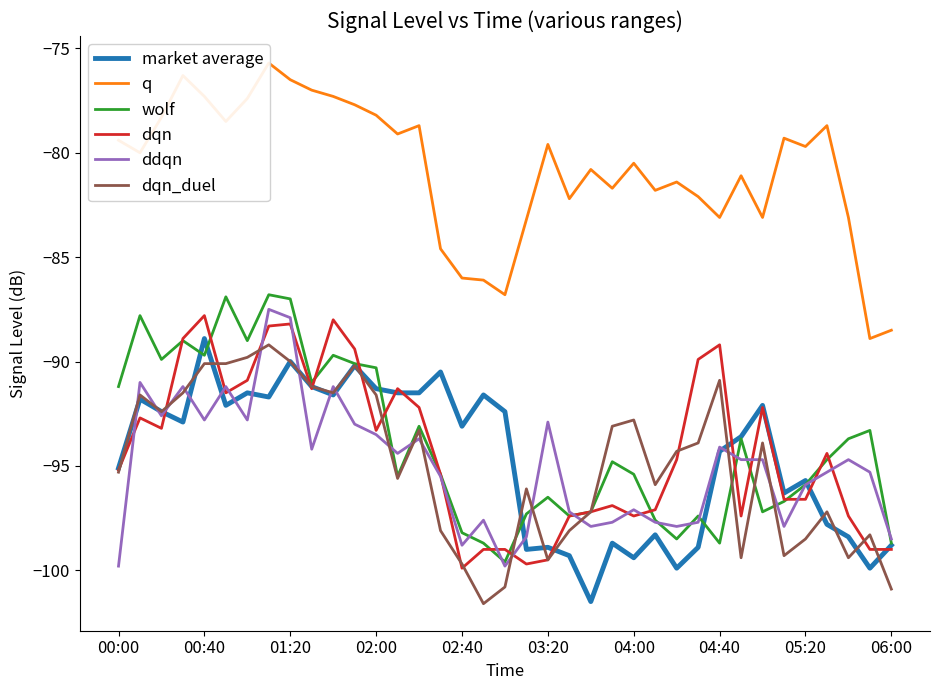

What is the highest value of the dqn series?

-87.8